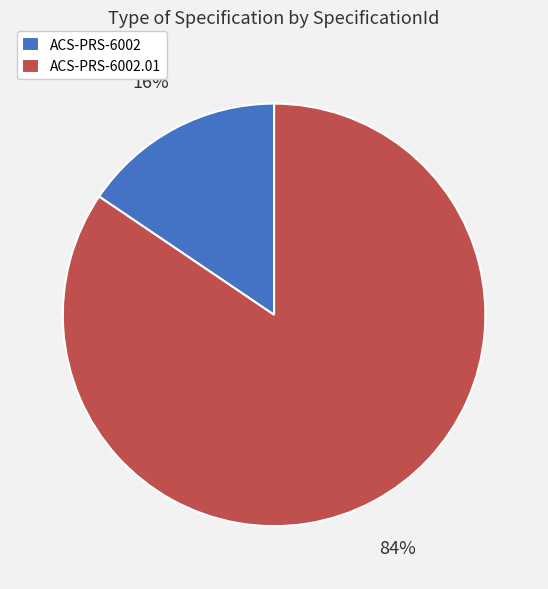

Is it true that ACS-PRS-6002 is 22% of the pie?

False